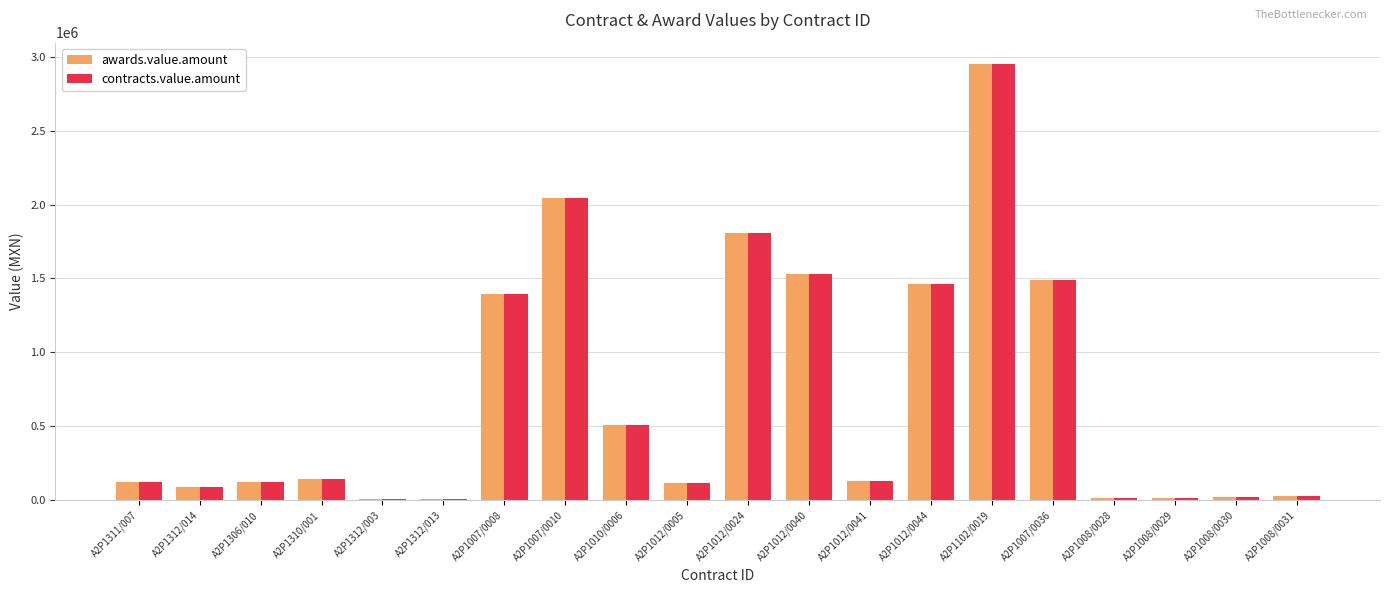

At which category is the sum across all series the highest?

A2P1102/0019